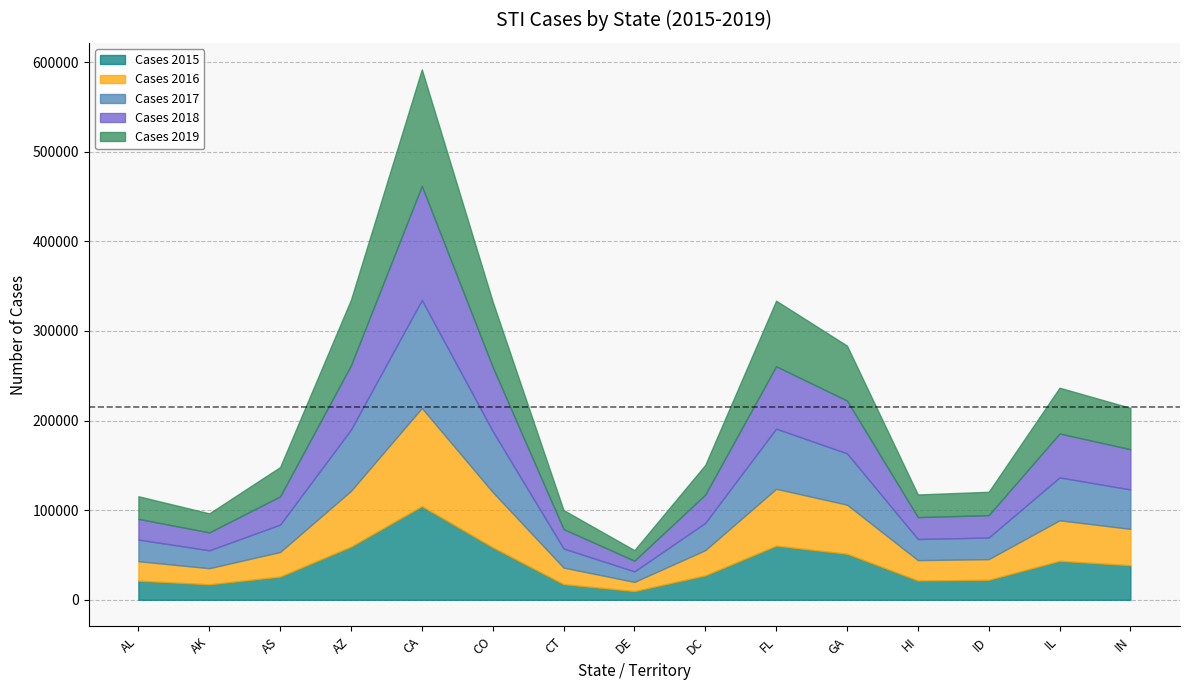

At which category is the sum across all series the highest?

CA